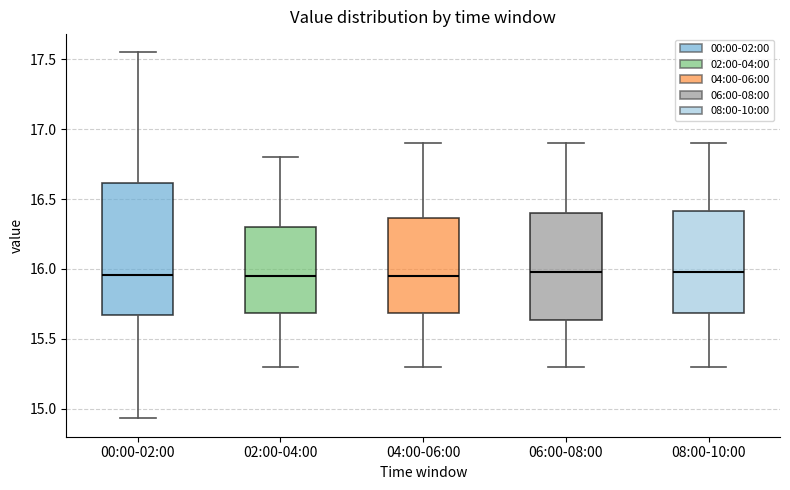

Where is the upper edge of the box for 04:00-06:00 on the y-axis? The values are not printed on the chart, so give them approximately, as read against the axis.

16.35